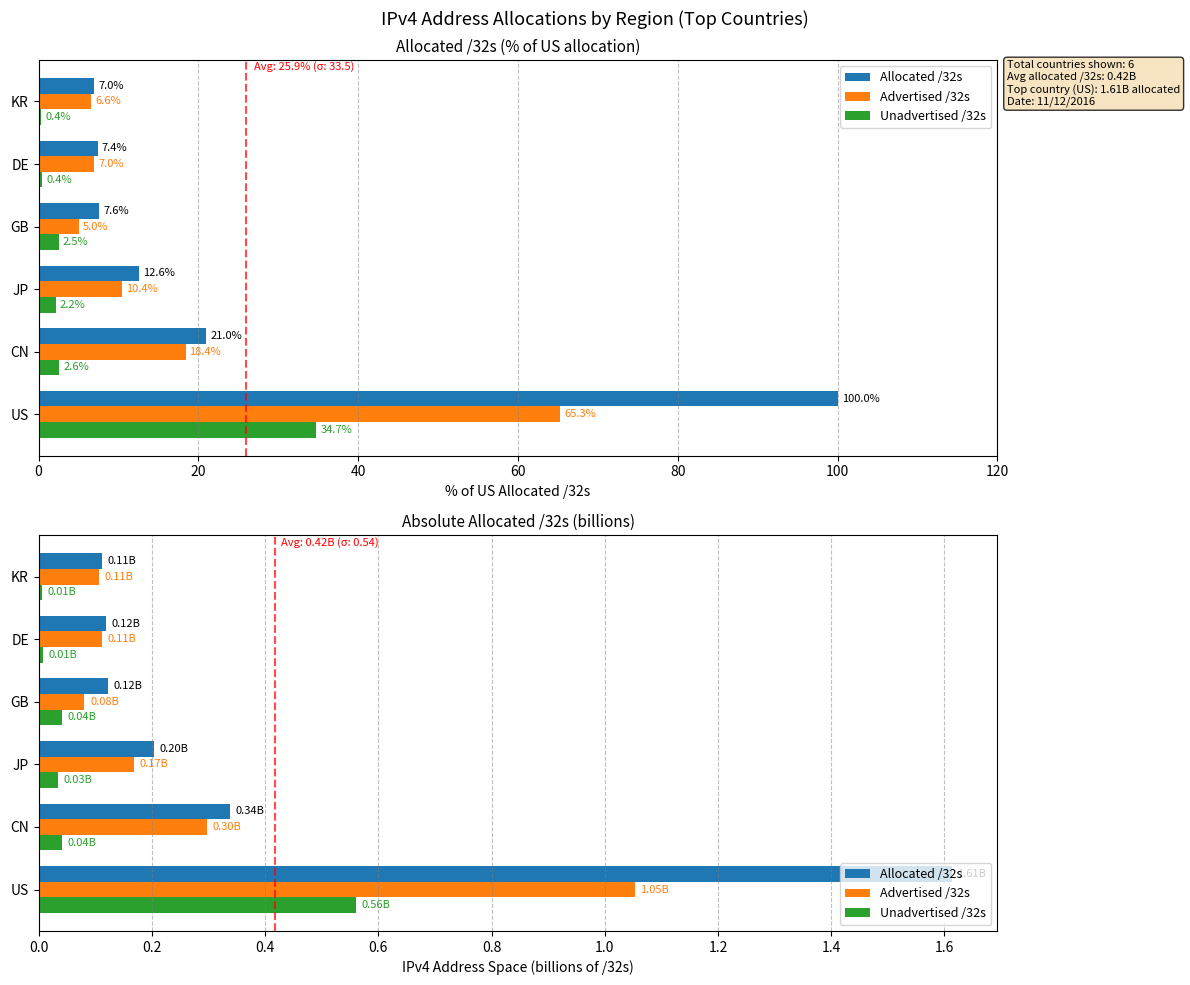

Which series has the widest spread of values?

Allocated /32s